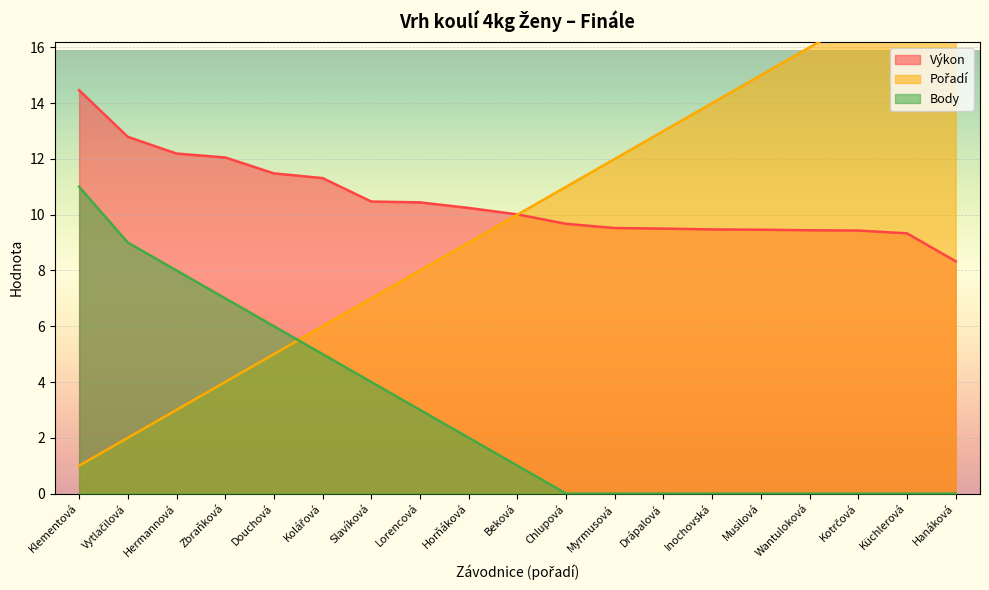

Between Horňáková and Beková, which is larger?

Horňáková